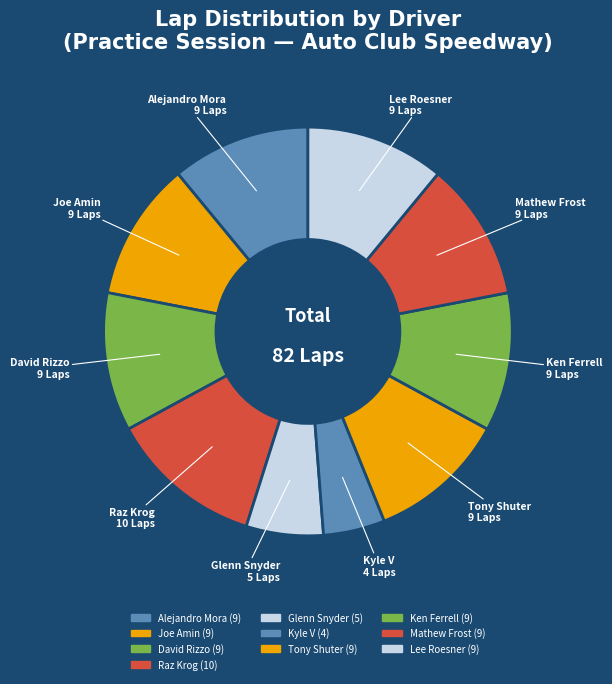

Rank the categories by value from lowest to highest.

Kyle V, Glenn Snyder, Alejandro Mora, Joe Amin, David Rizzo, Tony Shuter, Ken Ferrell, Mathew Frost, Lee Roesner, Raz Krog